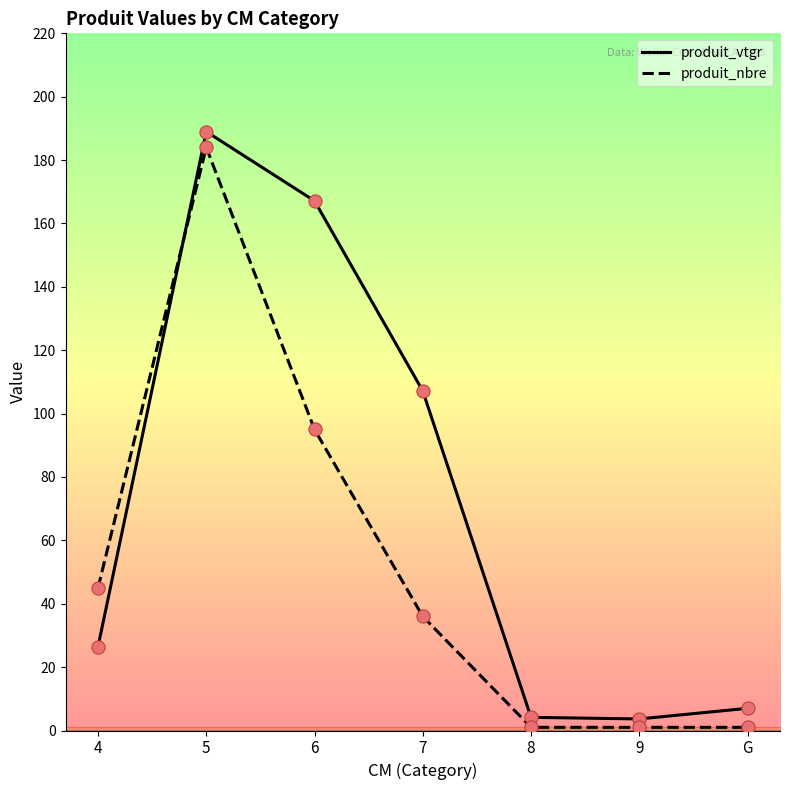

After their last crossing, which series has the higher values: produit_vtgr or produit_nbre?

produit_vtgr